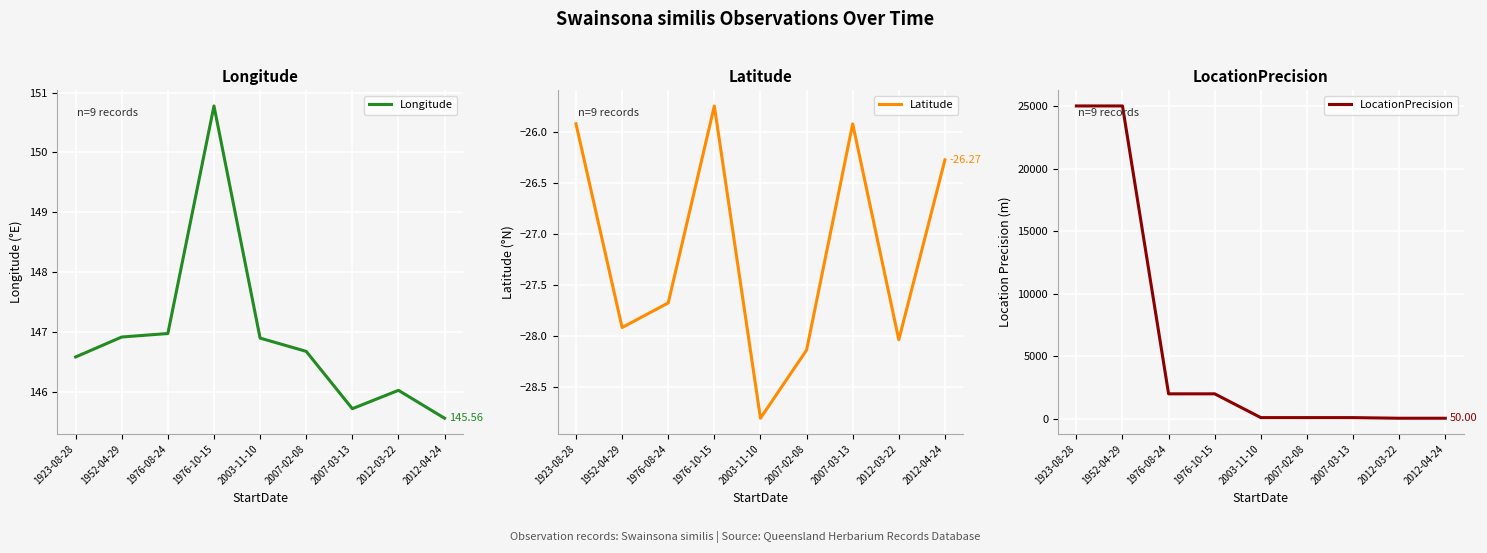

What are all the series names shown in the legend?

Longitude, Latitude, LocationPrecision